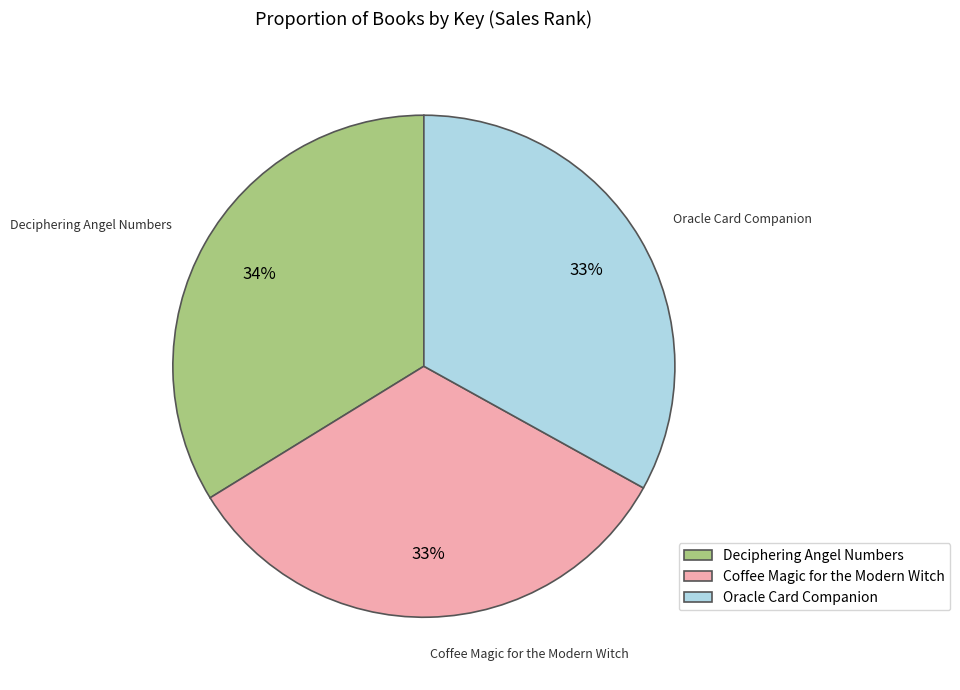

How many segments does this pie chart have?

3